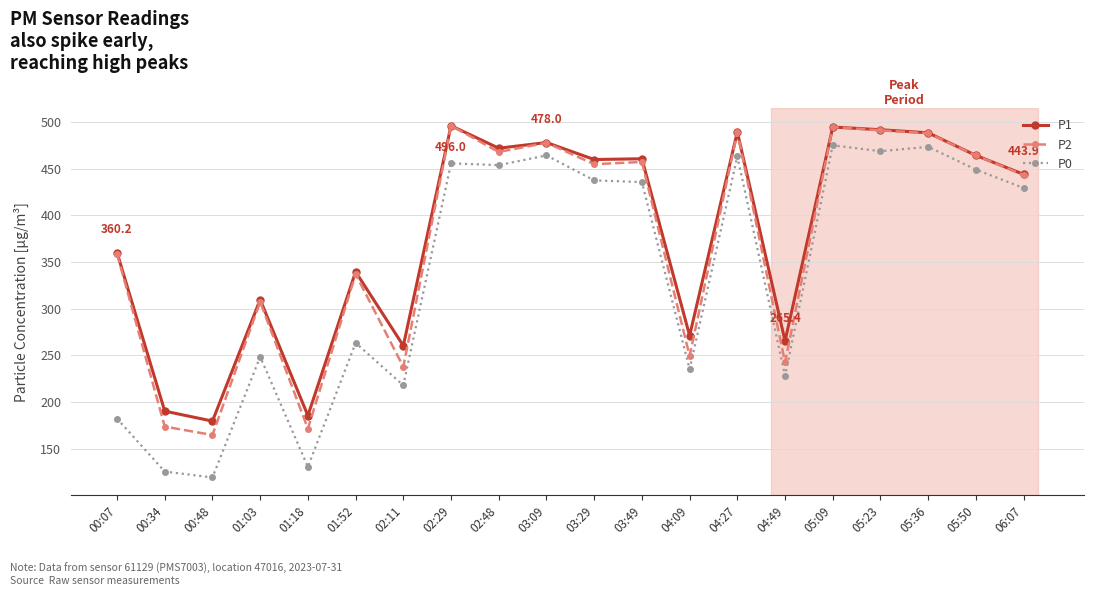

What is the label of the 8th point from the right?

04:09